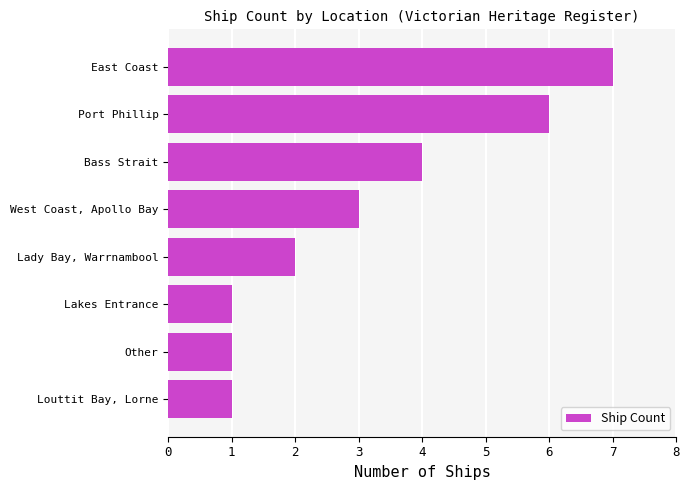

At which label is the value closest to 4?

Bass Strait